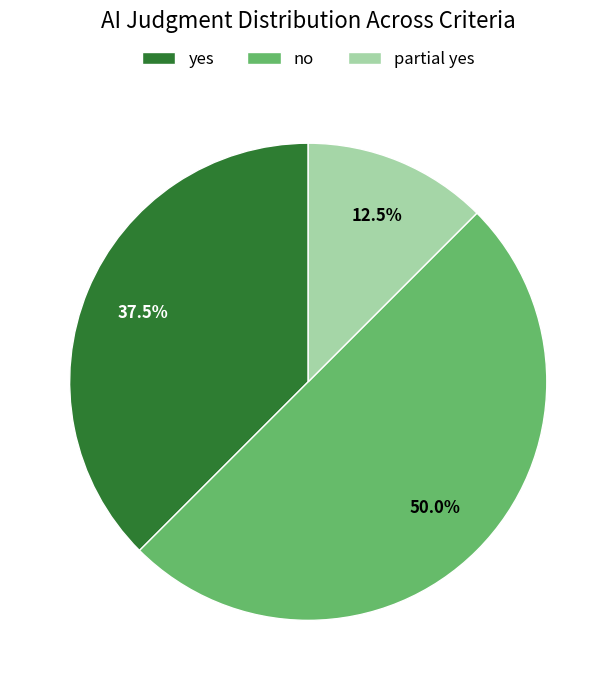

What is the smallest slice in the pie chart?

partial yes